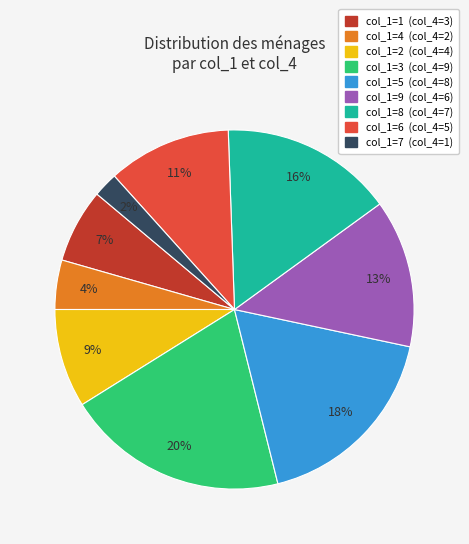

Is there any slice that represents more than half of the pie?

No